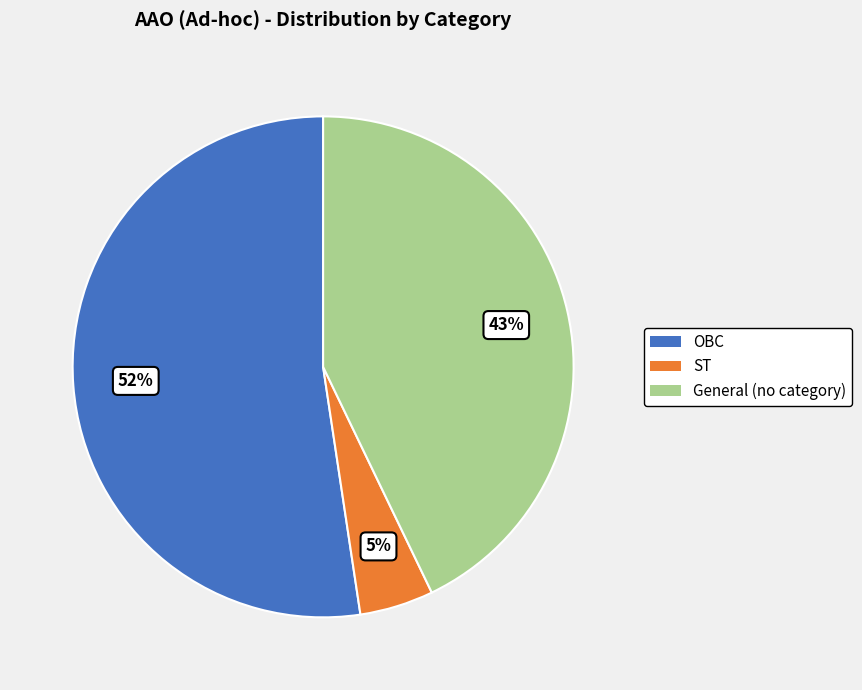

Does ST account for over 50% of the chart?

No